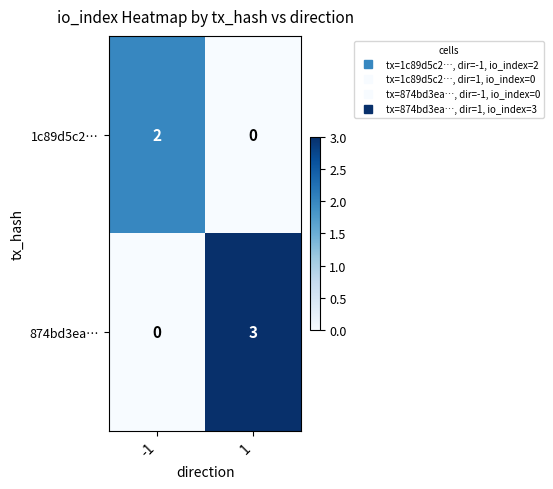

Which series has the largest total across all categories?

874bd3ea…